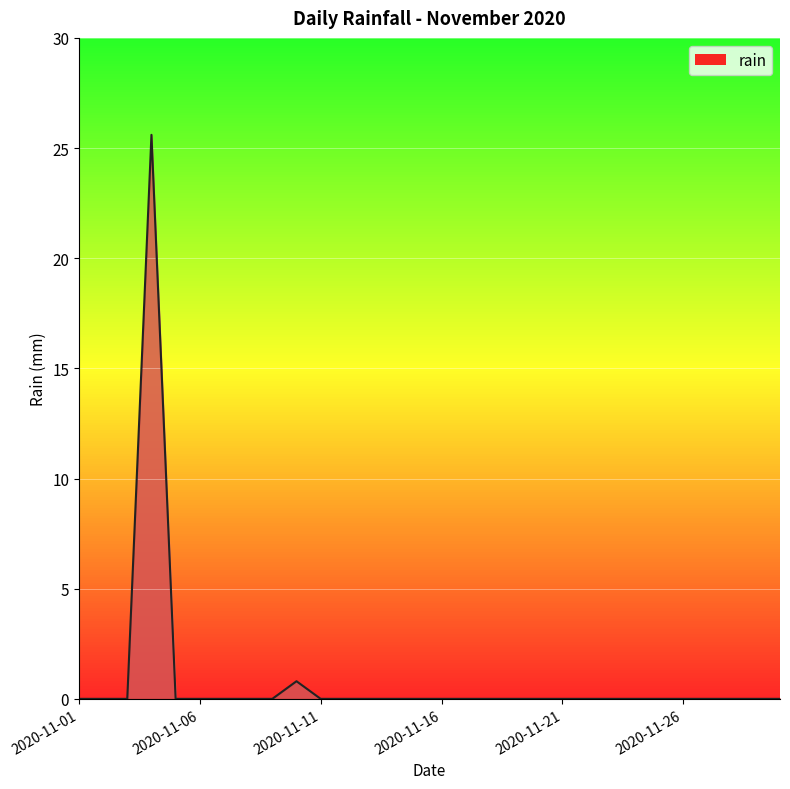

What is the greatest value displayed?

25.6